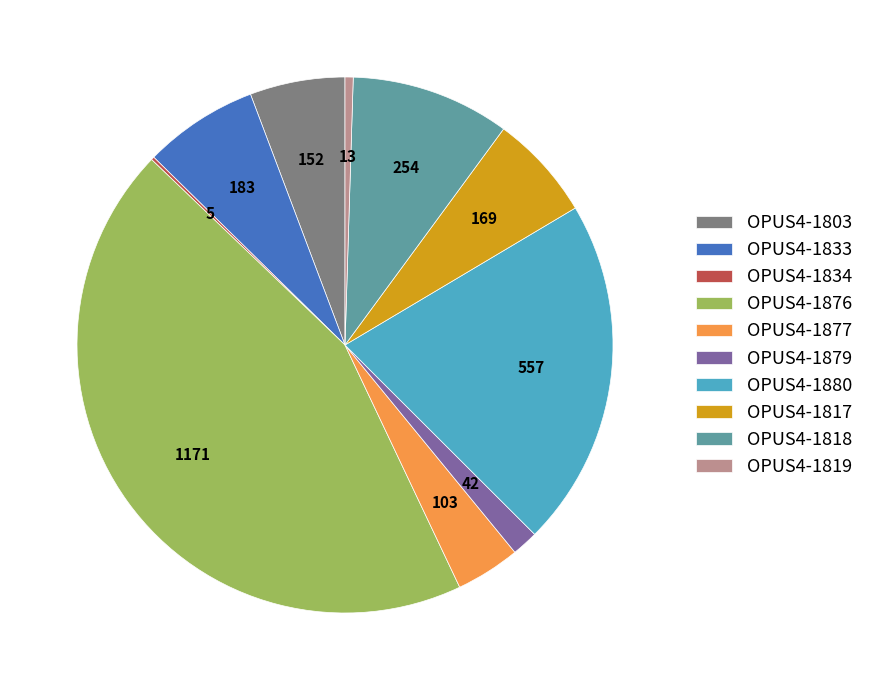

Is it true that OPUS4-1833 is 7% of the pie?

True